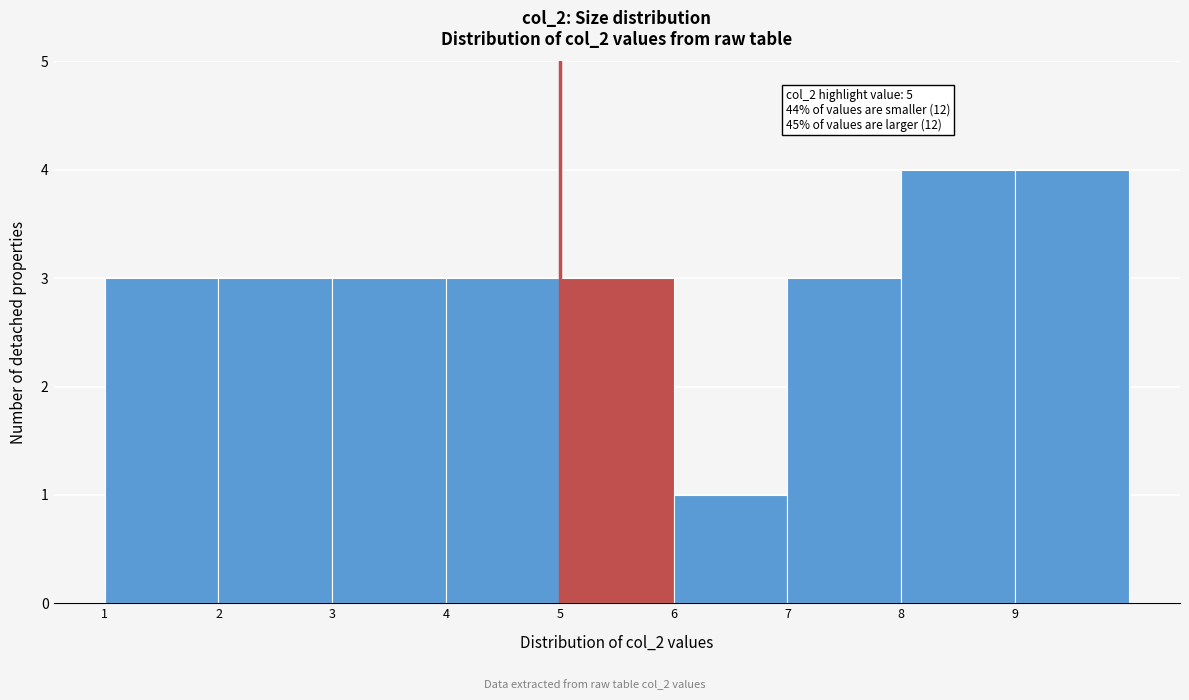

Reading right to left, extract all data points from this chart.

4	4	3	1	3	3	3	3	3